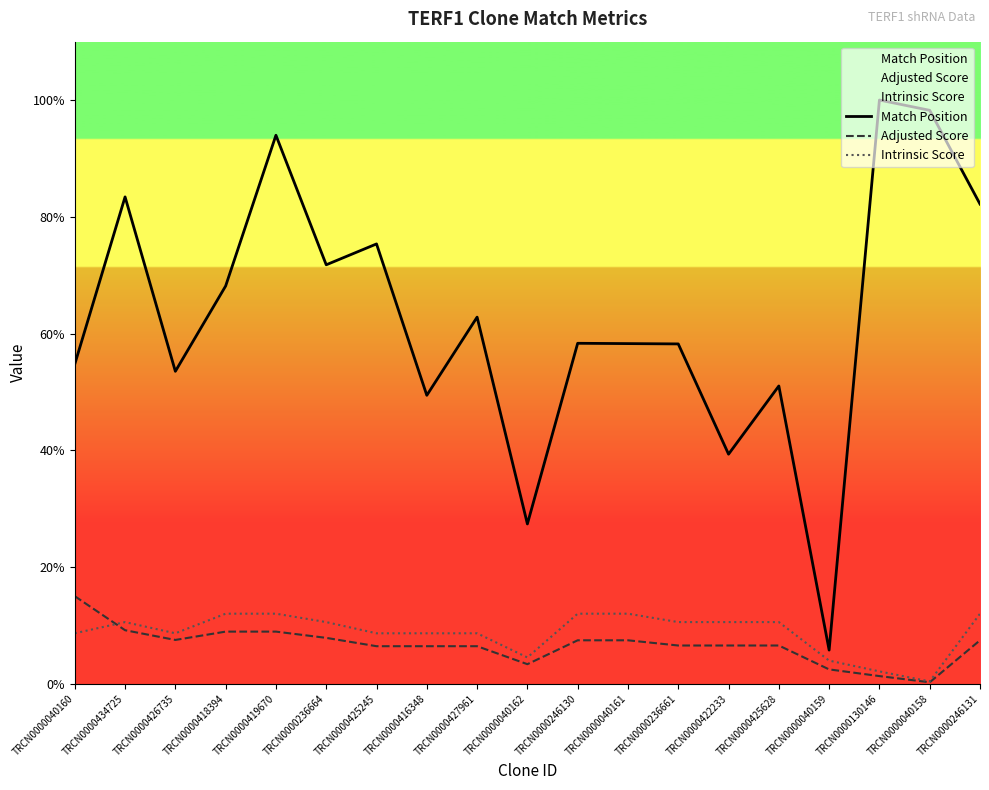

Where is Intrinsic Score nearest to the value 116?

TRCN0000040162